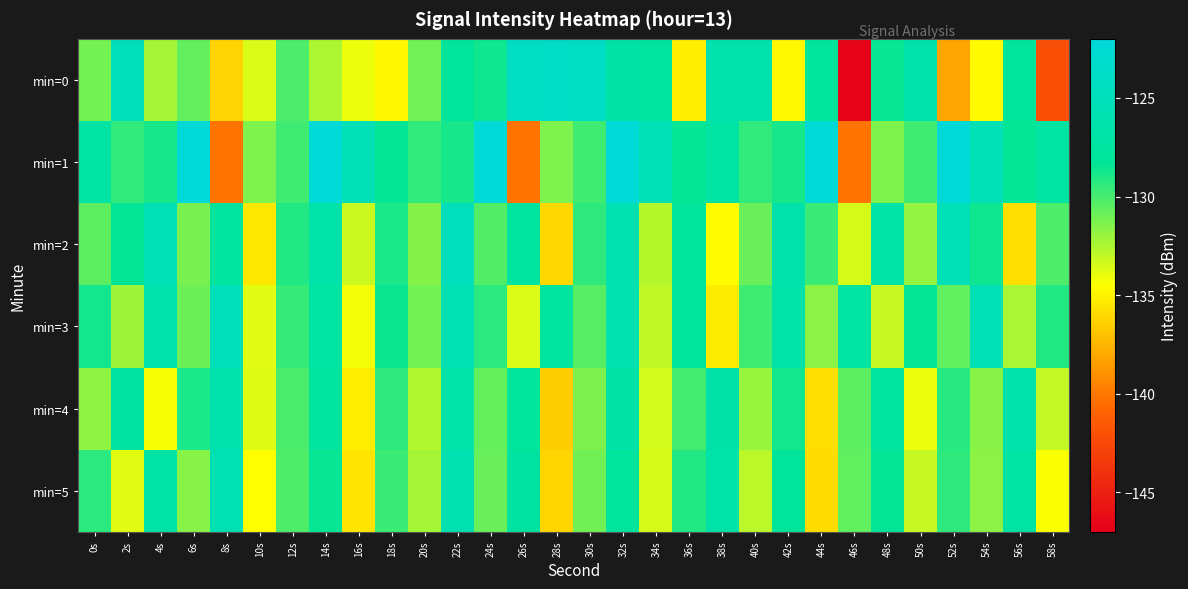

Which series has the largest range (max minus min)?

min=0